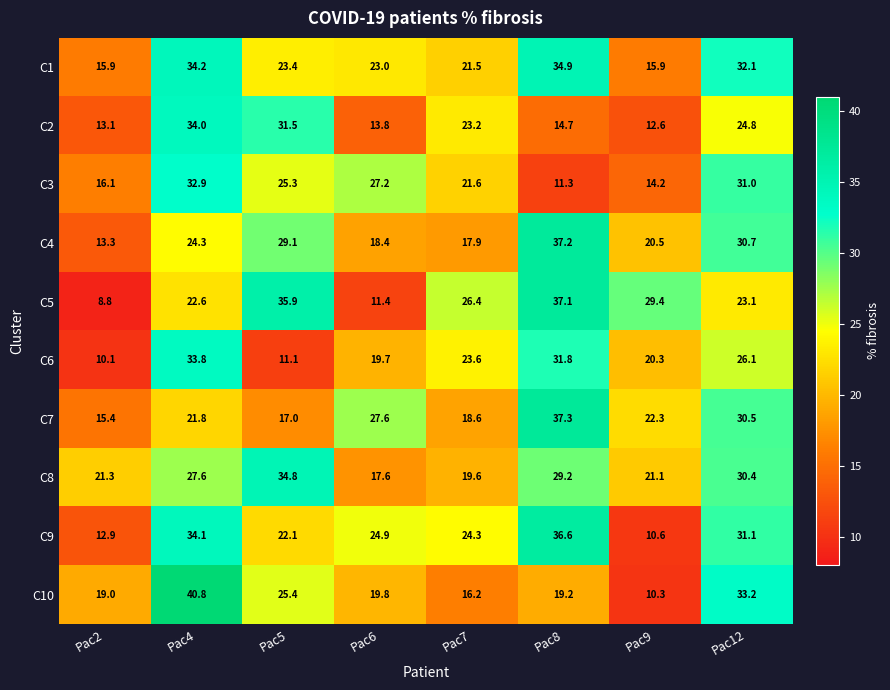

Between Pac4 and Pac7, which series saw the biggest shift?

C10